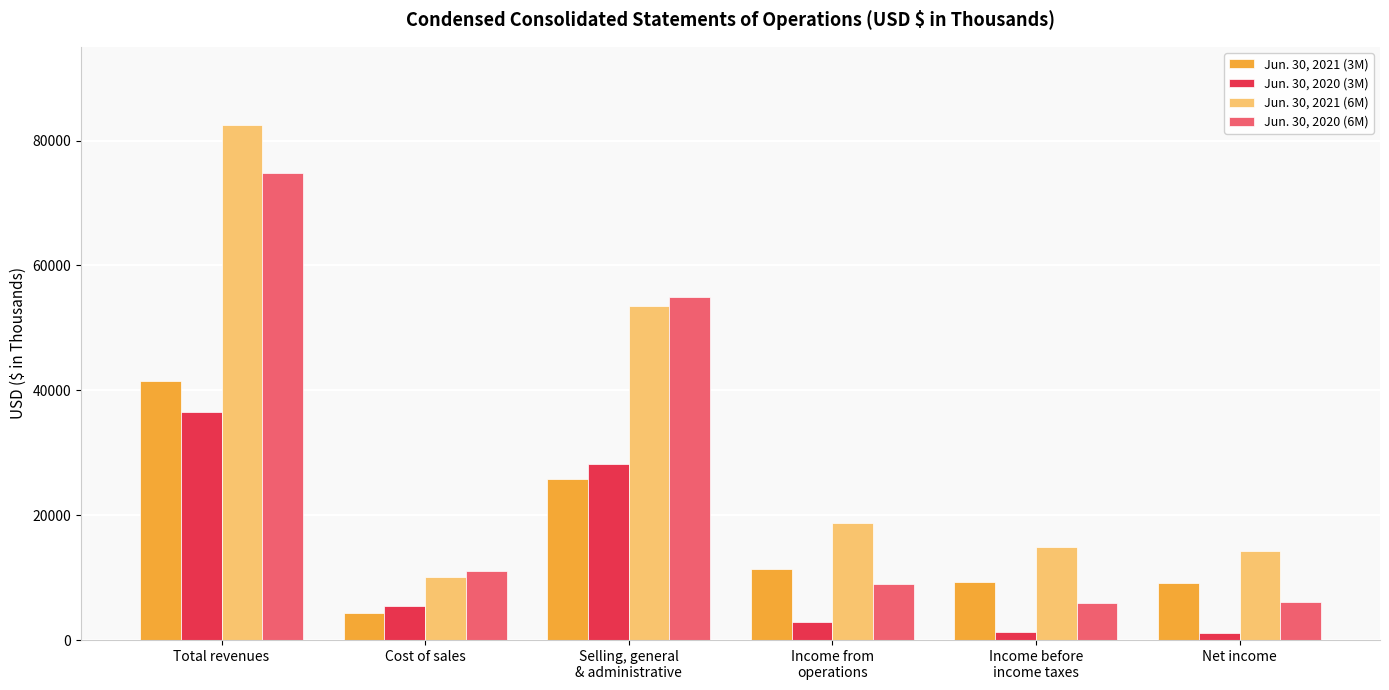

List the series in order of their peak value, highest first.

Jun. 30, 2021 (6M), Jun. 30, 2020 (6M), Jun. 30, 2021 (3M), Jun. 30, 2020 (3M)